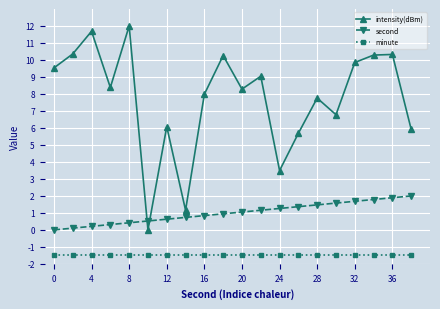

What is the sum of all intensity(dBm) values?

154.9